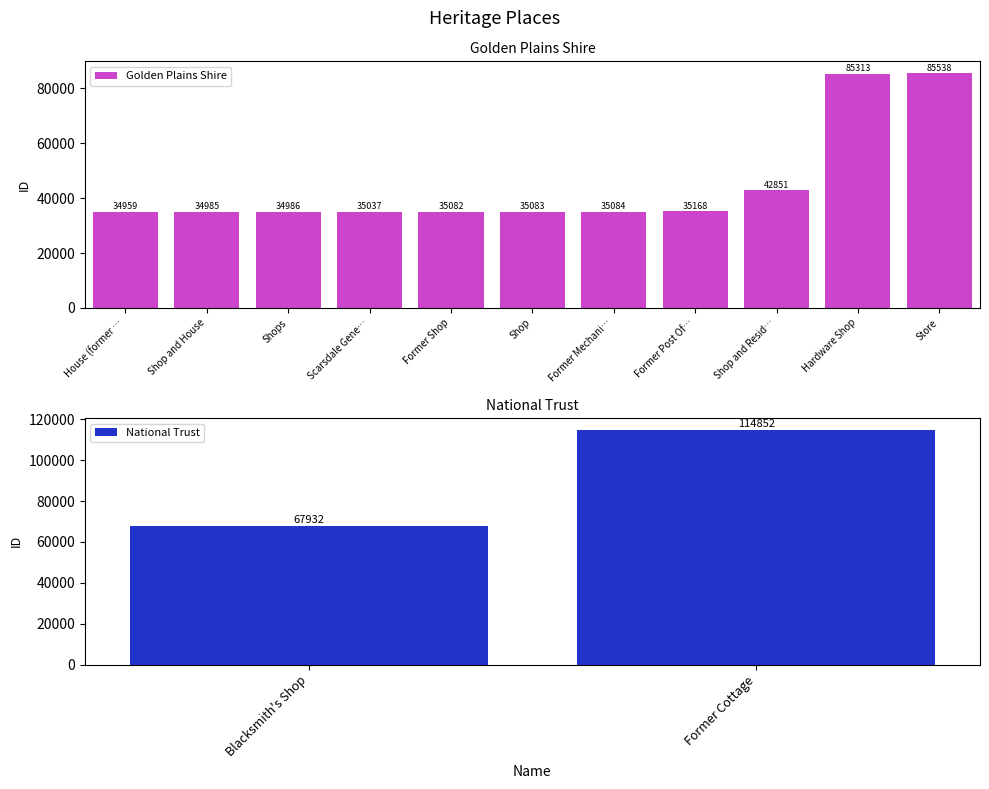

Where is Golden Plains Shire nearest to the value 60248?

Shop and Resid…